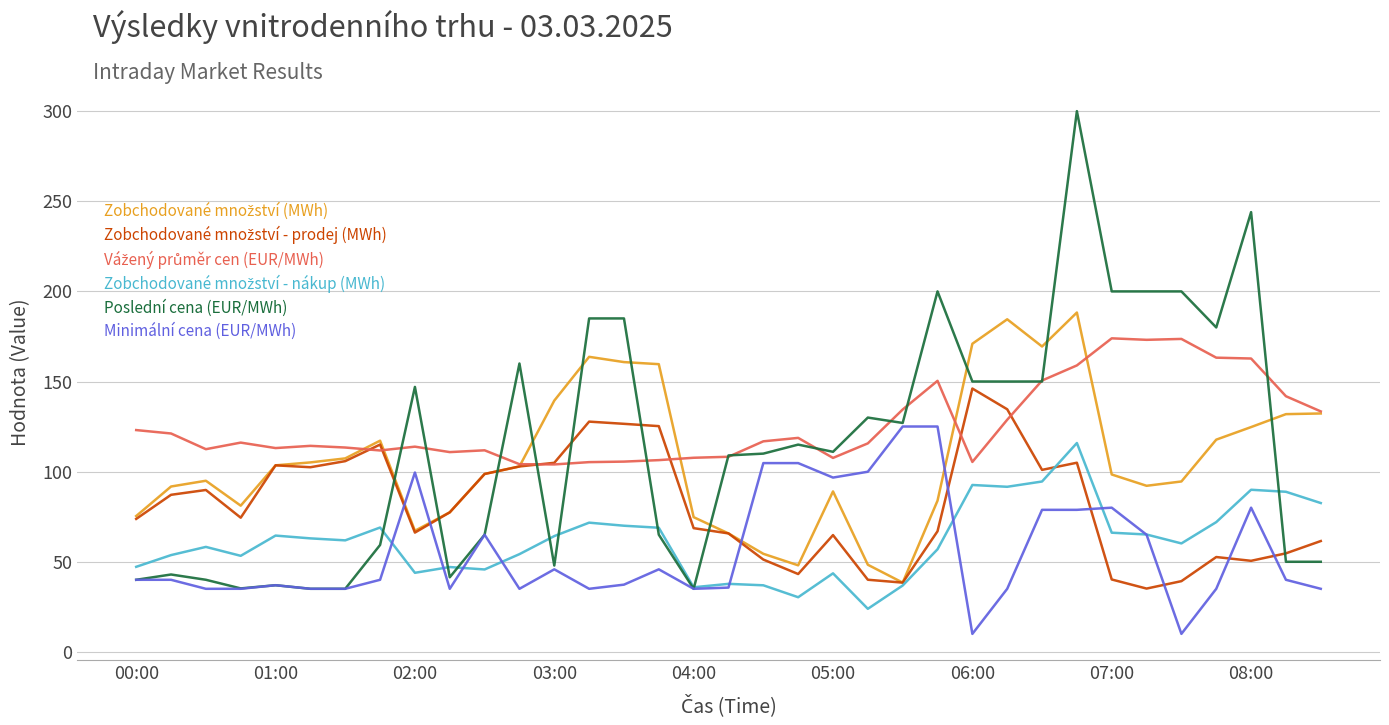

What is the maximum value for Poslední cena (EUR/MWh)?

300.0